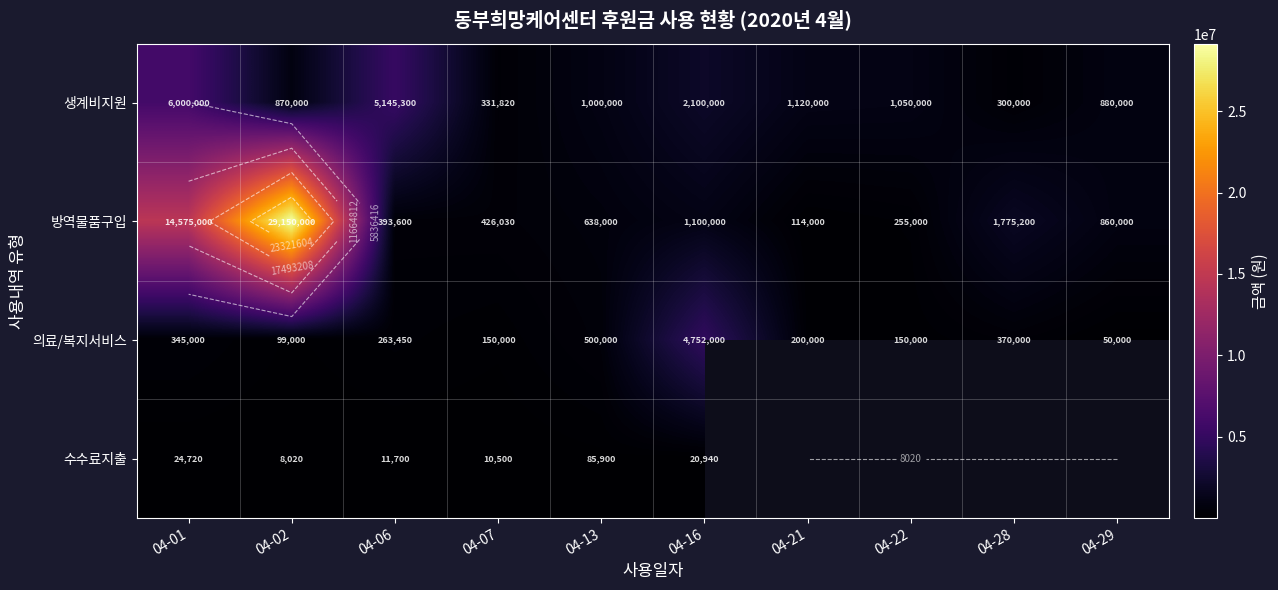

What is the difference between the 생계비지원 values at 04-01 and 04-13?

5000000.0